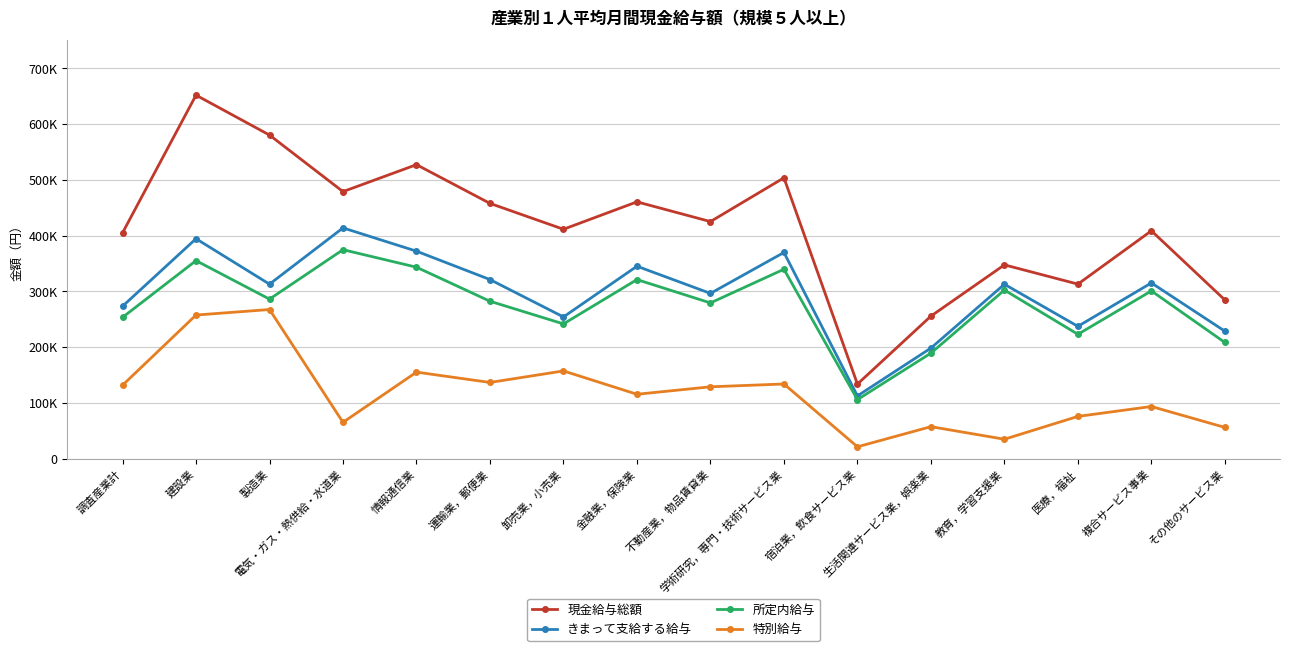

At which label does 現金給与総額 reach its minimum?

宿泊業，飲食サービス業